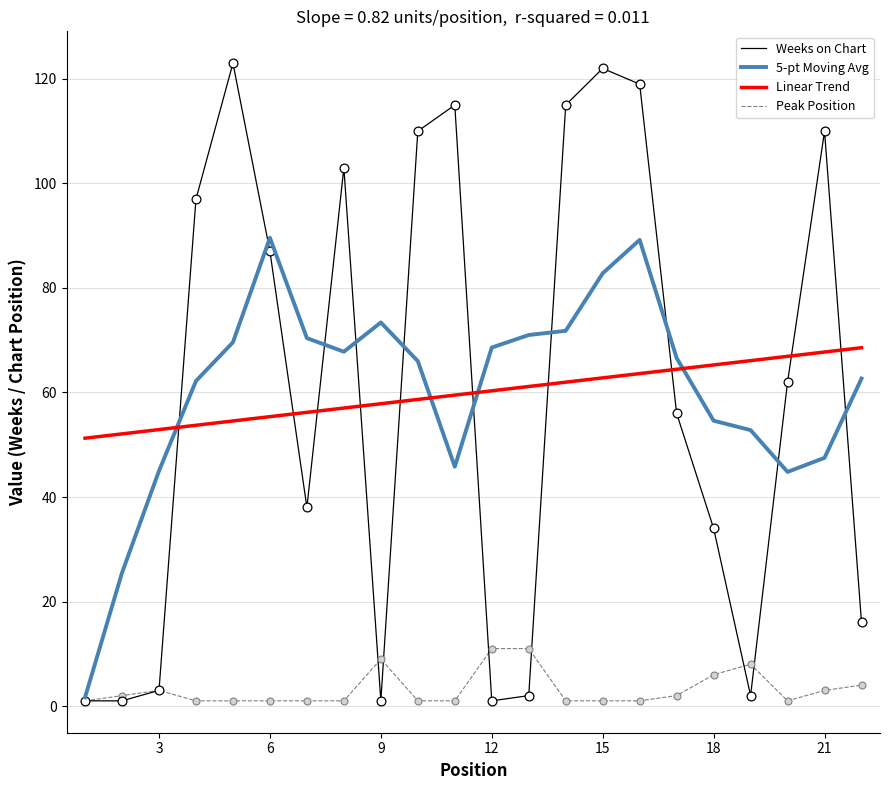

True or false: Linear Trend and Peak Position cross at least once.

False